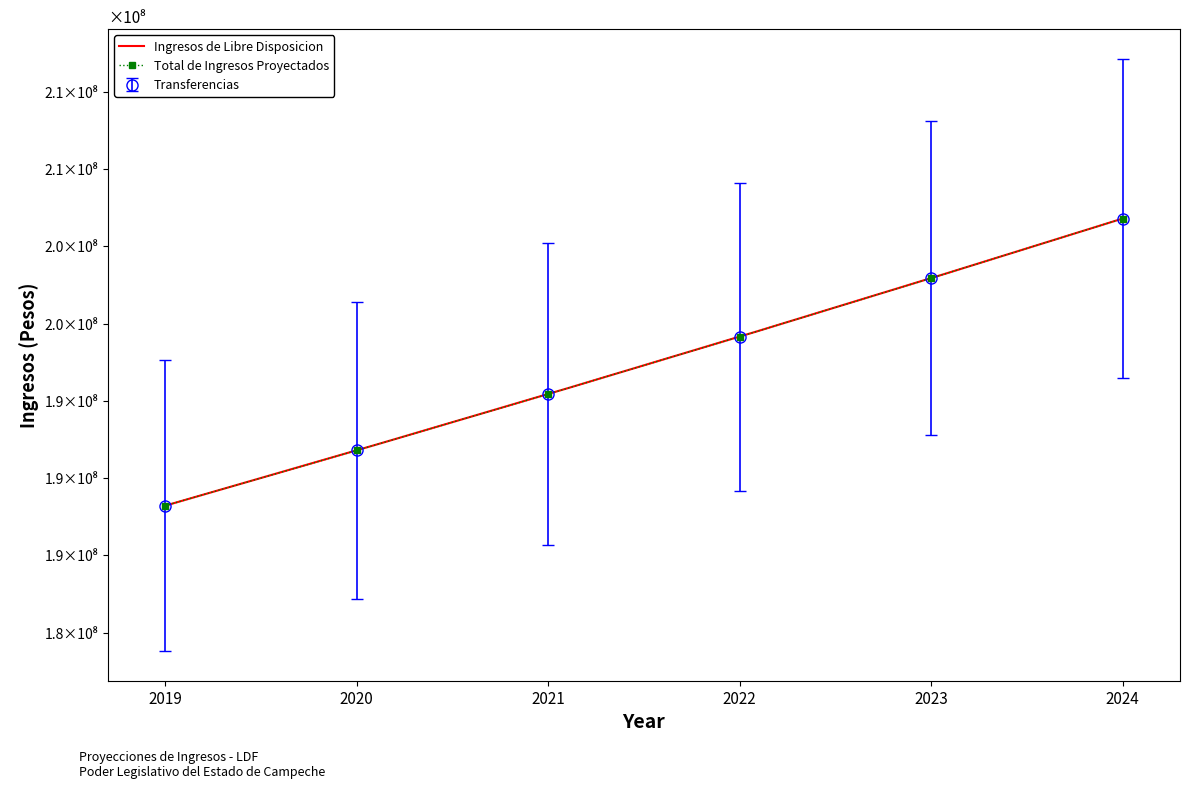

How many data points in Total de Ingresos Proyectados are less than 199158516?

3